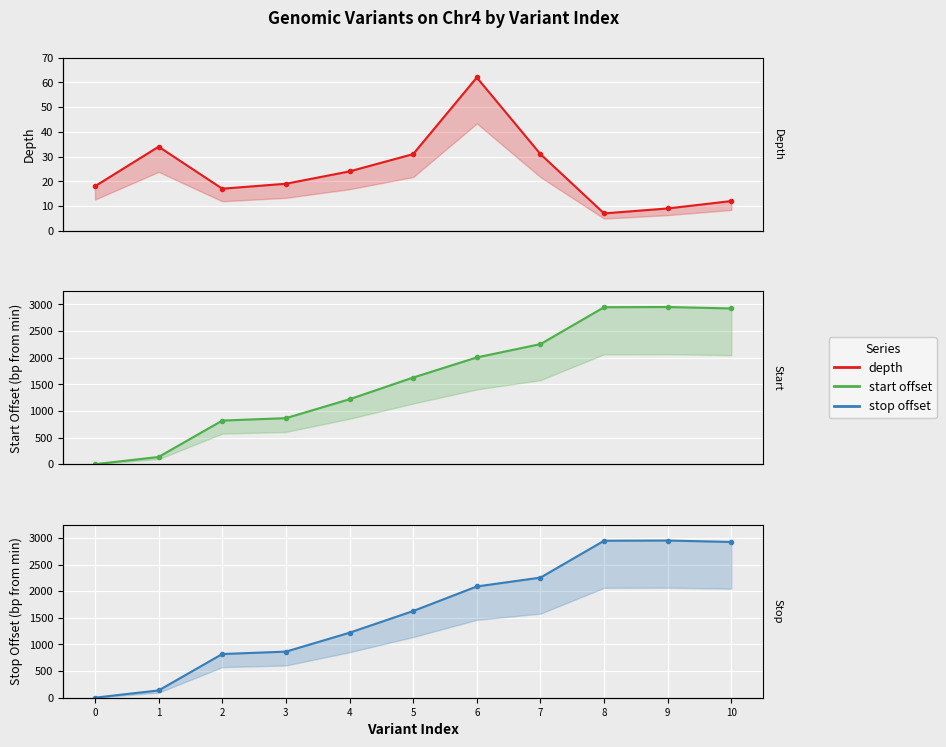

Reading left to right, extract all data points from this chart.

depth: 0=18	1=34	2=17	3=19	4=24	5=31	6=62	7=31	8=7	9=9	10=12
start offset: 0=0	1=136	2=819	3=864	4=1219	5=1626	6=2003	7=2253	8=2945	9=2949	10=2922
stop offset: 0=1	1=137	2=820	3=865	4=1220	5=1627	6=2088	7=2254	8=2946	9=2950	10=2923